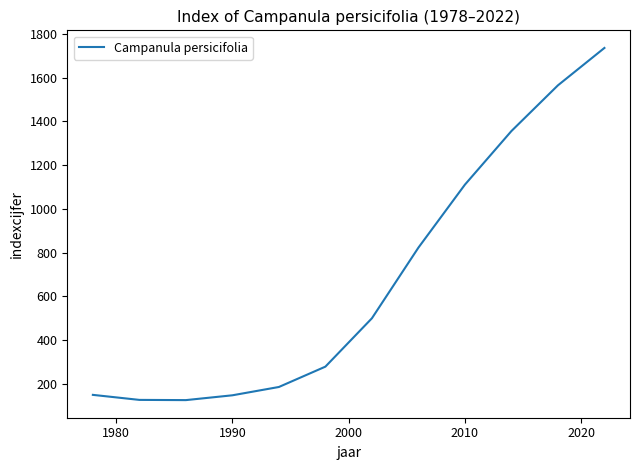

What is the maximum value shown in the chart?

1736